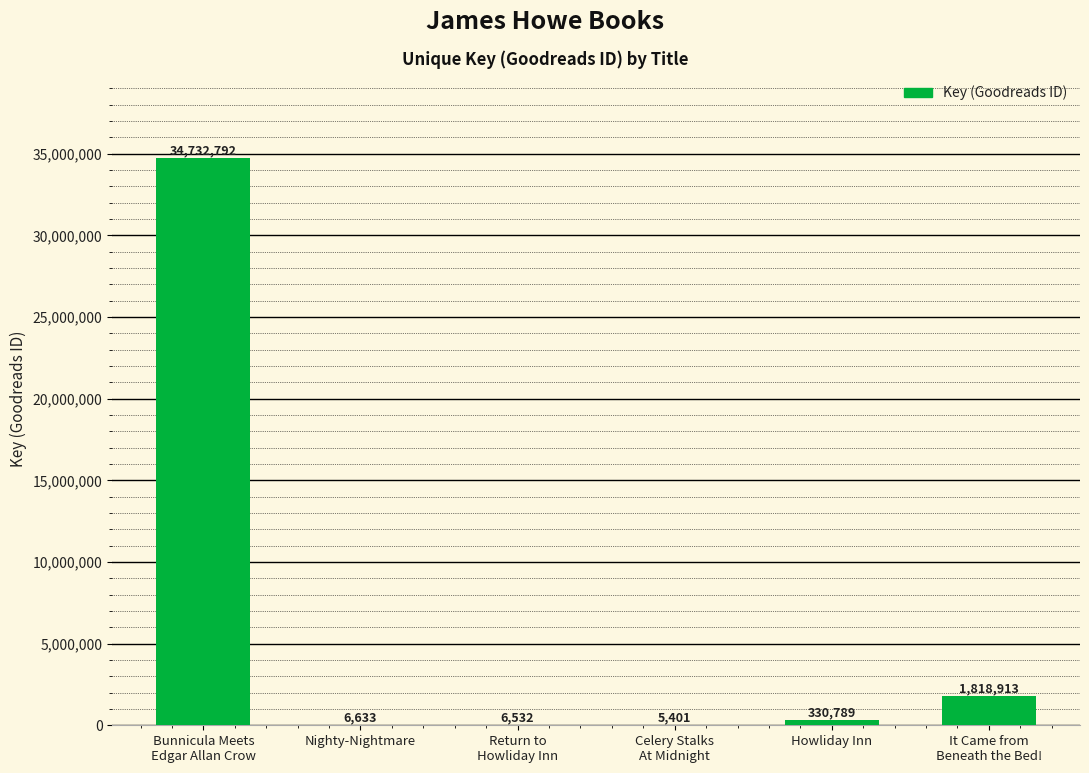

What is the sum of all values?

36901060